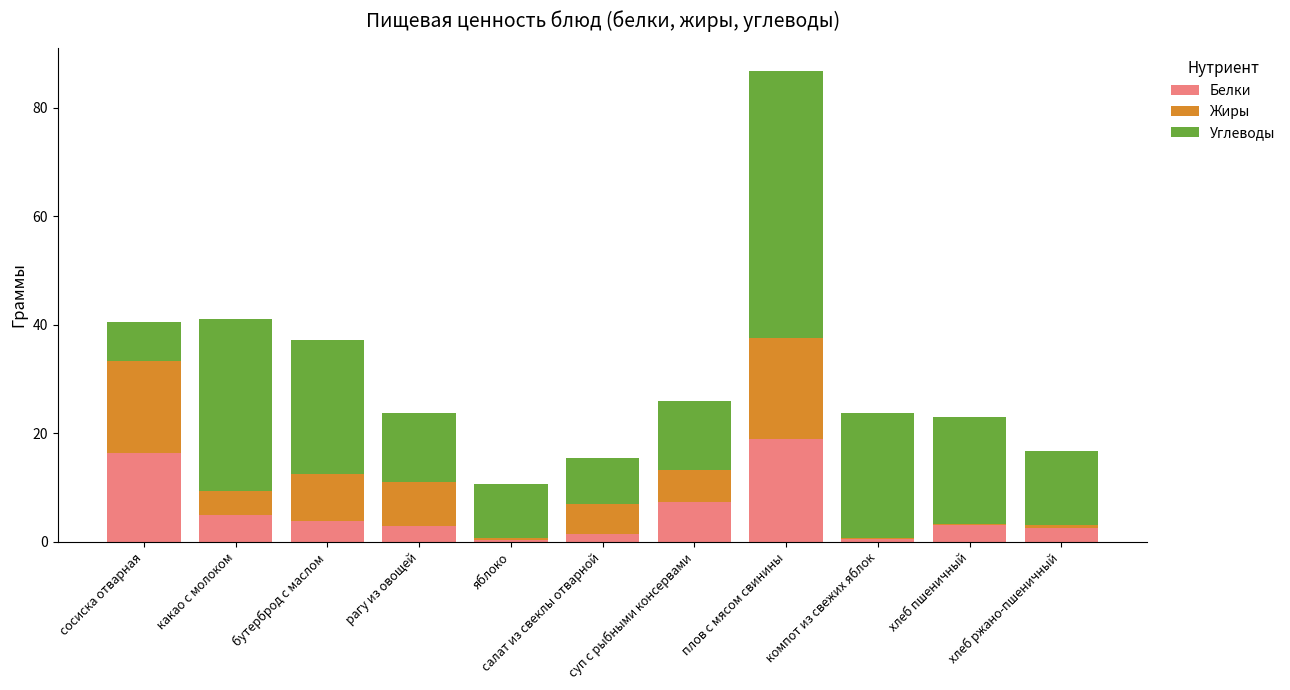

What is the total value across all series at суп с рыбными консервами?

26.0